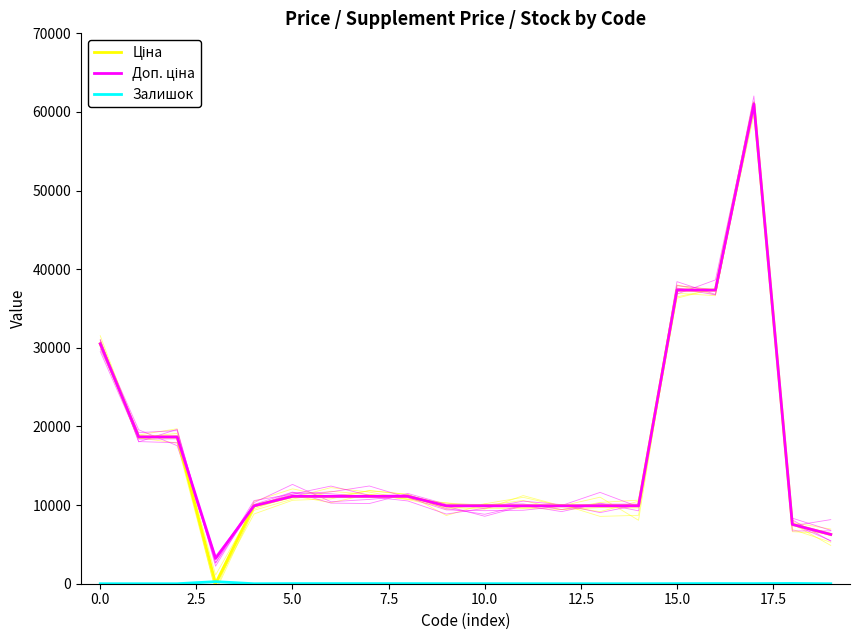

Does the chart display data point markers on the line(s)?

No